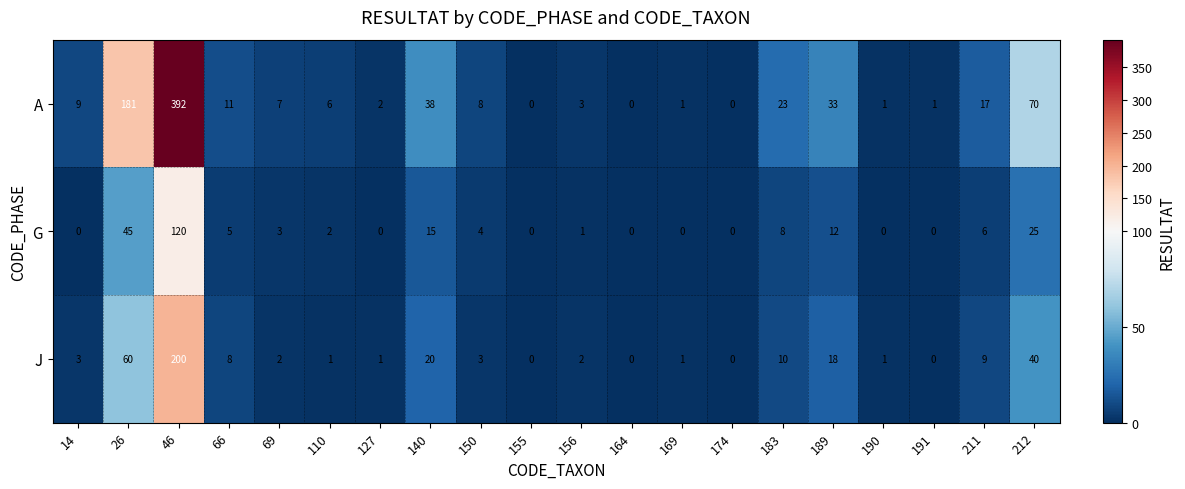

List the series in order of their overall mean, lowest first.

G, J, A